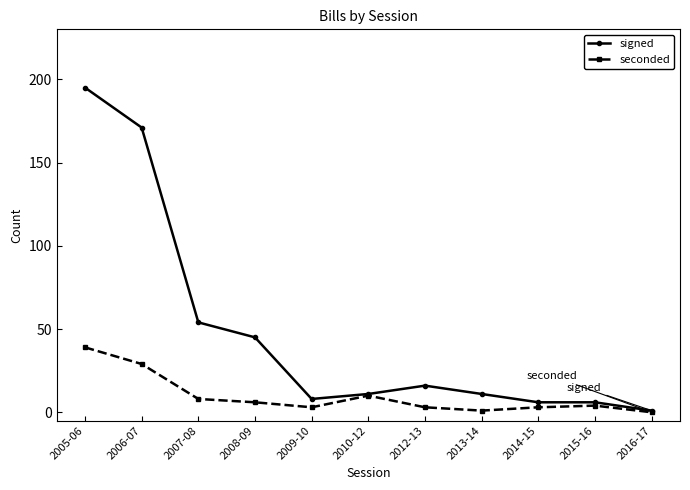

Rank the series at 2006-07 from highest to lowest value.

signed, seconded